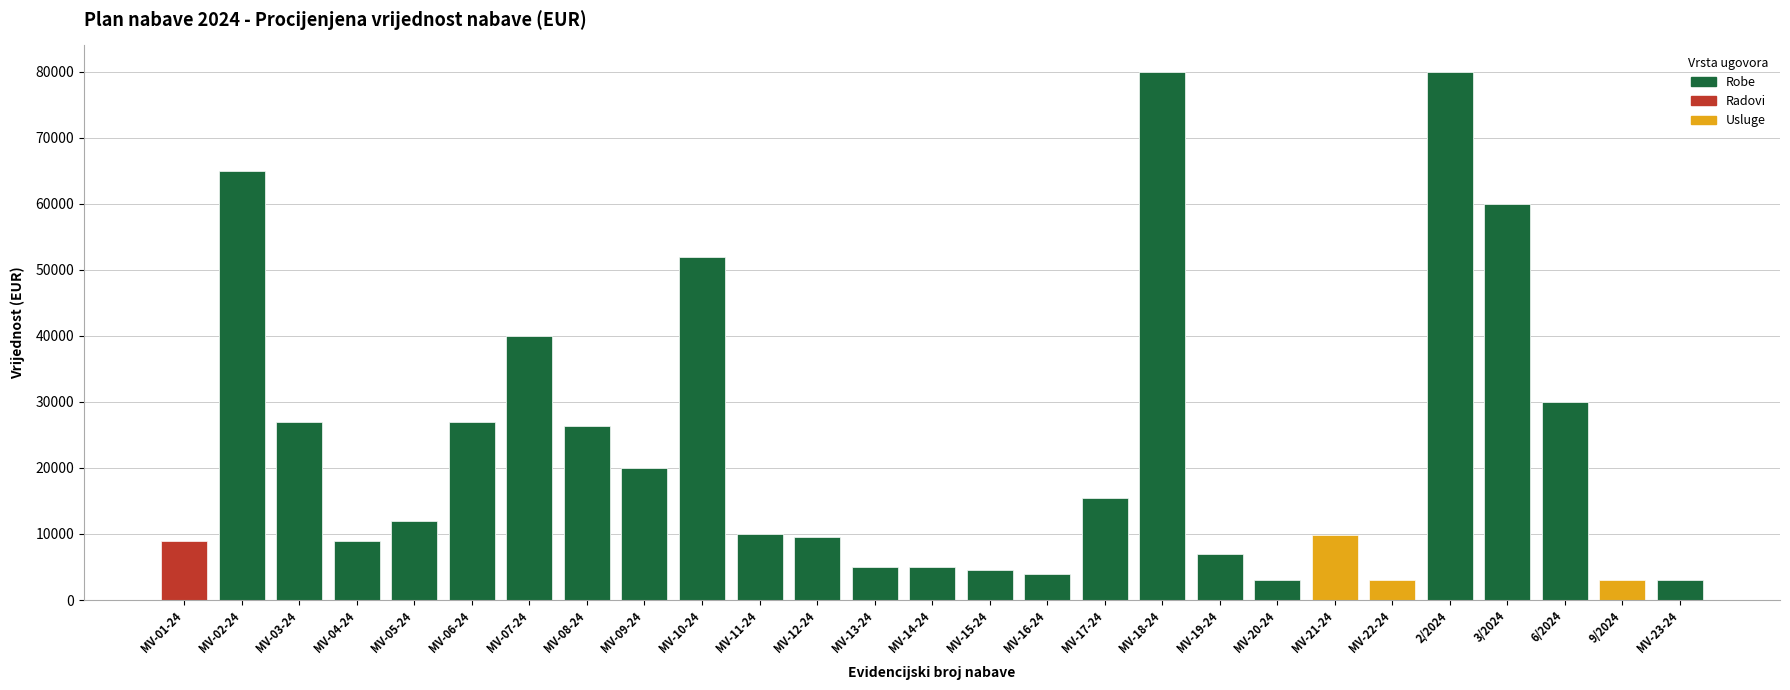

What is the average value?

22948